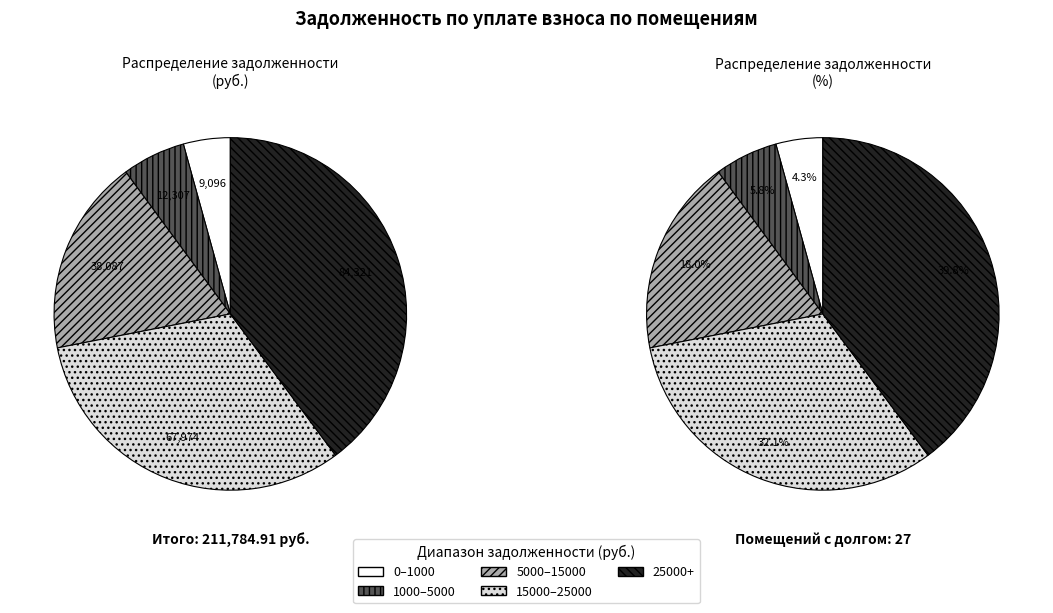

Is there a majority slice in this chart?

No